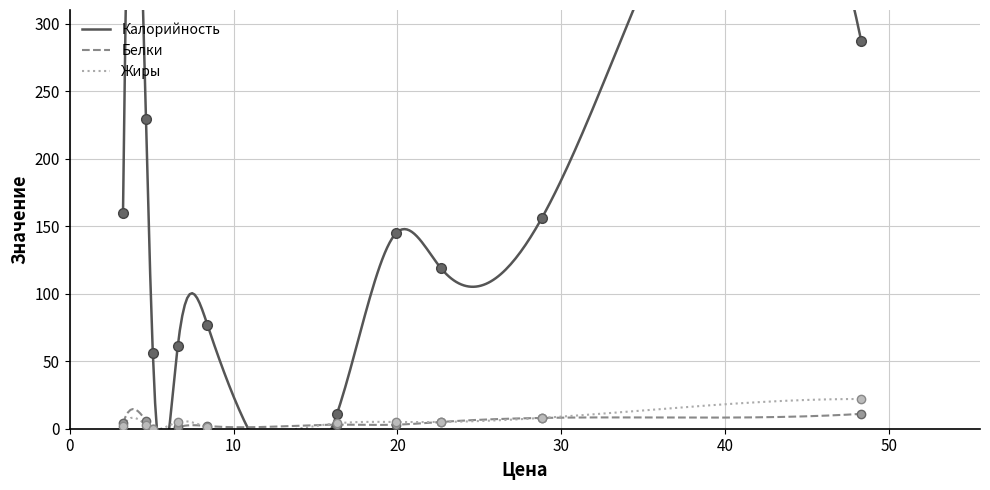

Reading right to left, what are all the values shown in this chart?

Калорийность: батон пшенично ржаной=229	чай с лимоном=56	Капуста тушёная=11	котлета Загадка=287	рассольник Ленинградский=119	чай с молоком=77	батон пшенично - ржаной=160	картофельное пюре=145	котлета из индейки=156	салат из сырых овощей=61
Белки: батон пшенично ржаной=6	чай с лимоном=0	Капуста тушёная=3	котлета Загадка=11	рассольник Ленинградский=5	чай с молоком=2	батон пшенично - ржаной=4	картофельное пюре=3	котлета из индейки=8	салат из сырых овощей=1
Жиры: батон пшенично ржаной=3	чай с лимоном=0	Капуста тушёная=4	котлета Загадка=22	рассольник Ленинградский=5	чай с молоком=1	батон пшенично - ржаной=2	картофельное пюре=5	котлета из индейки=8	салат из сырых овощей=5